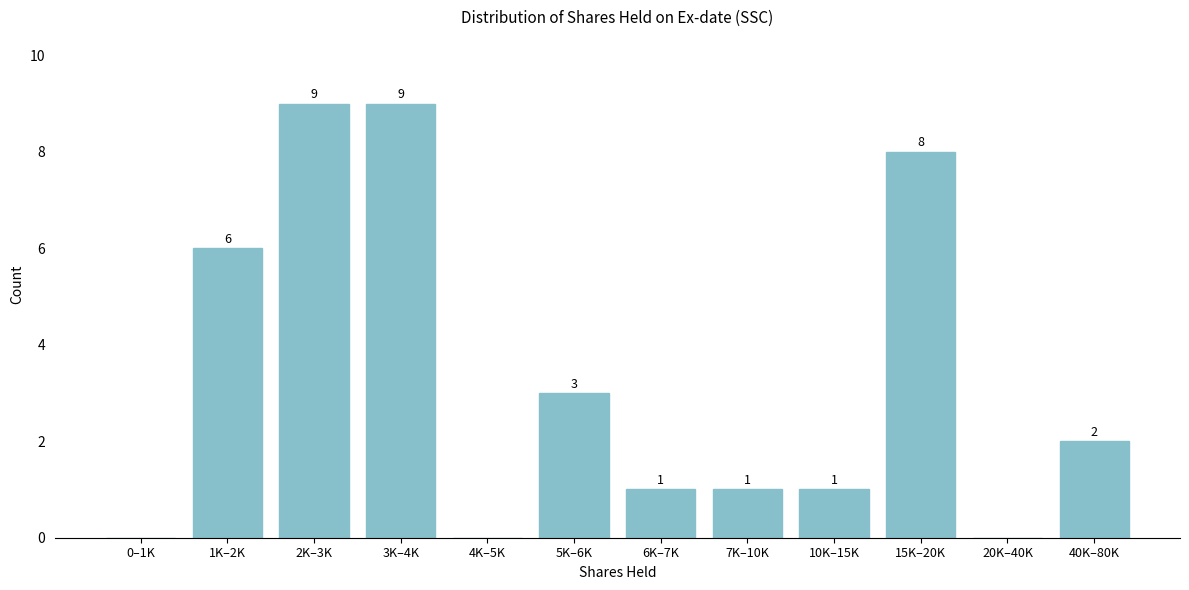

Reading left to right, transcribe all the data shown in this chart.

0–1K=0	1K–2K=6	2K–3K=9	3K–4K=9	4K–5K=0	5K–6K=3	6K–7K=1	7K–10K=1	10K–15K=1	15K–20K=8	20K–40K=0	40K–80K=2